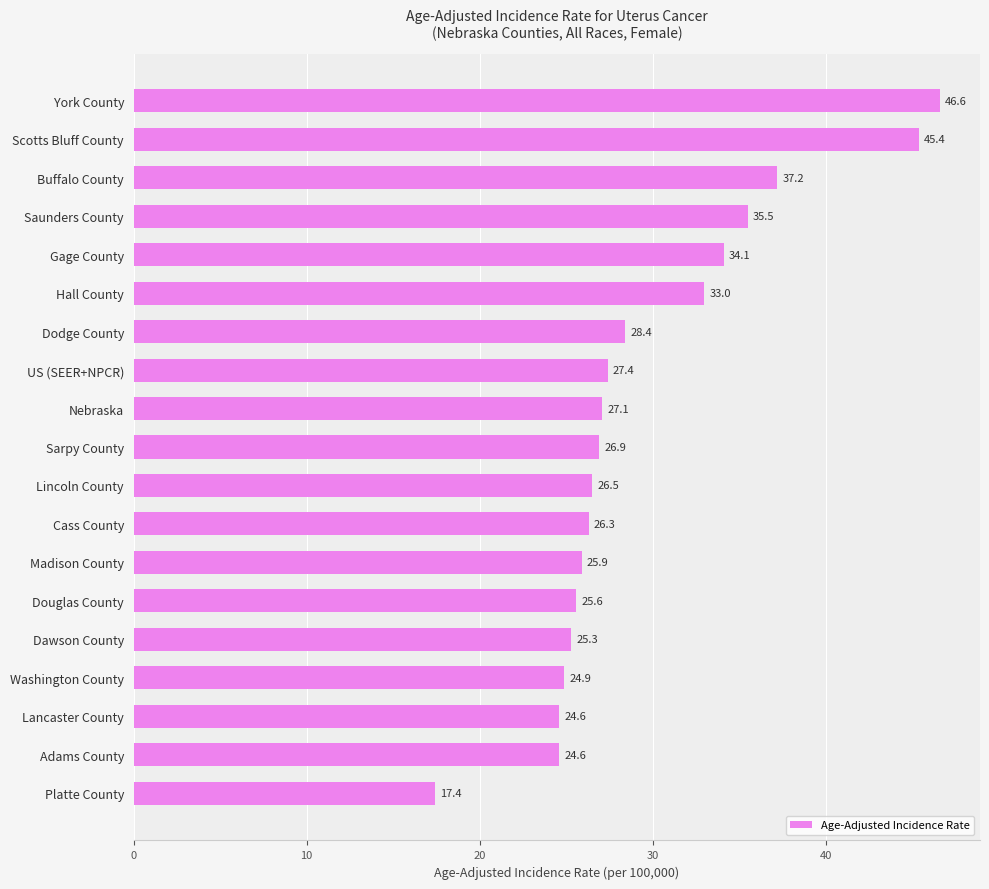

Count the number of values greater than 26.

12